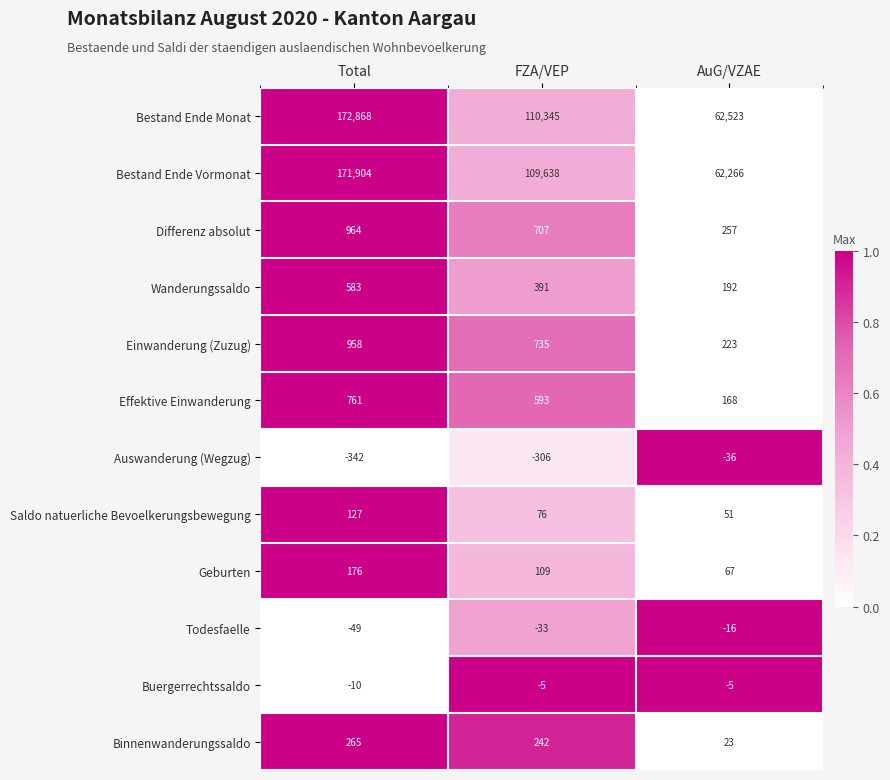

The value of Auswanderung (Wegzug) at FZA/VEP is -98. True or false?

False